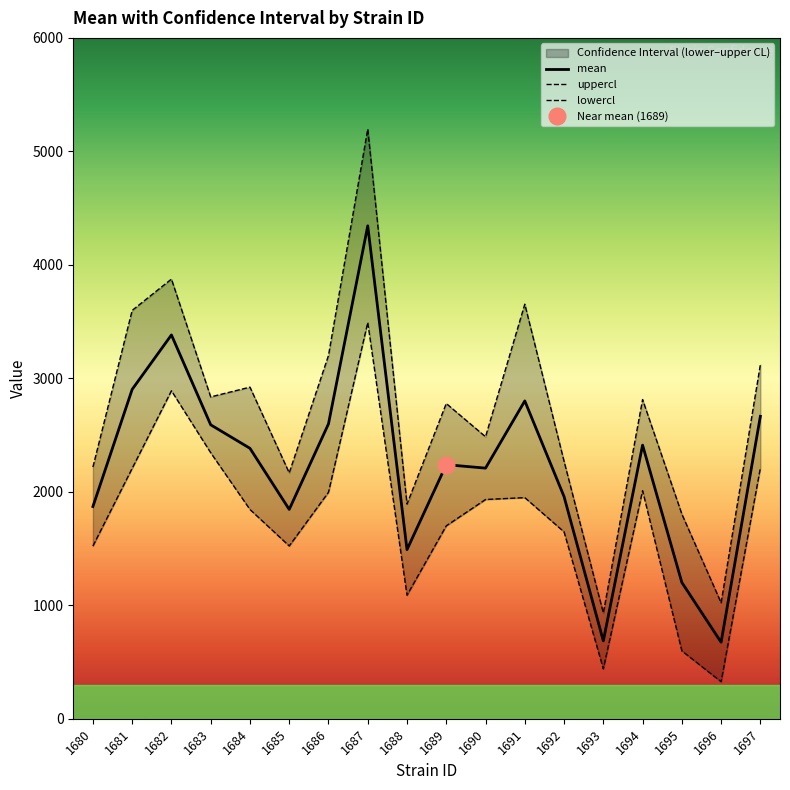

How many interior local peaks does the lowercl series have?

4